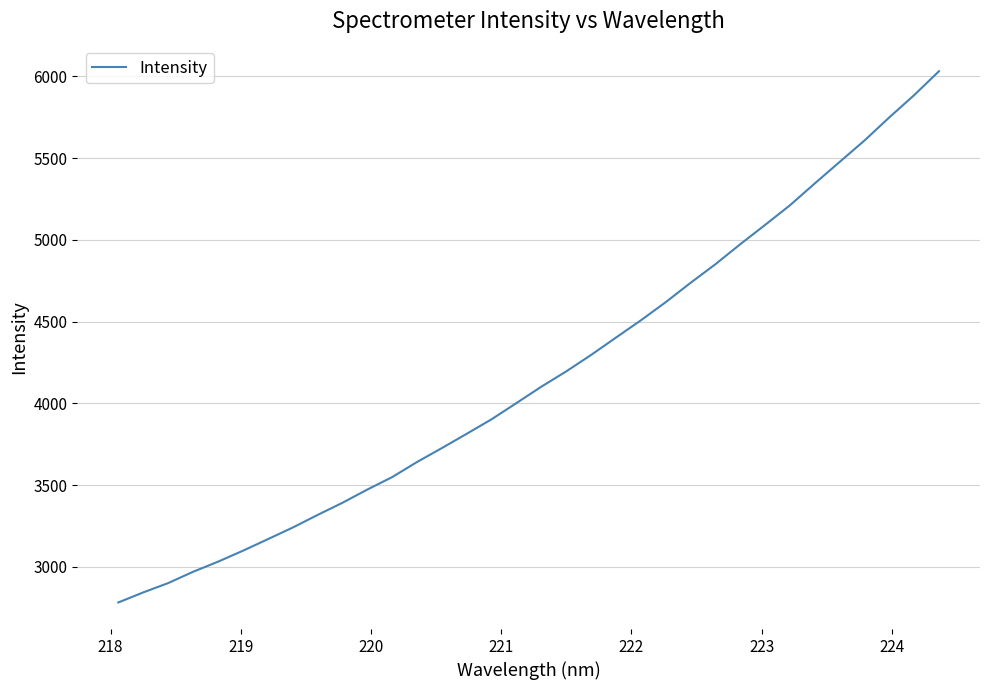

Does the chart have visible grid lines?

Yes